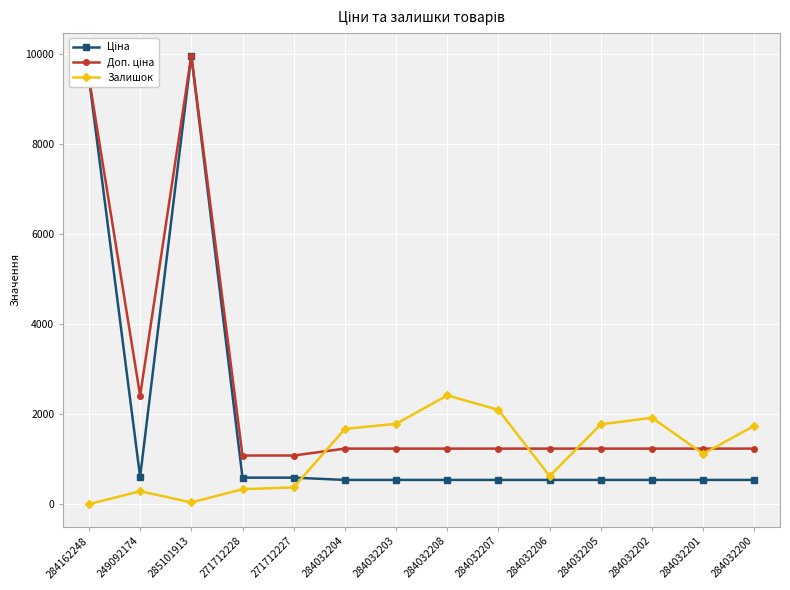

At which category is the sum across all series the highest?

285101913